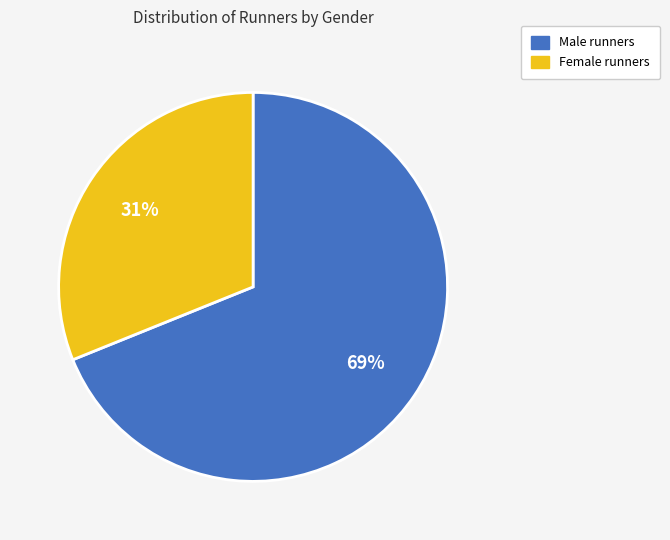

Is there any slice that represents more than half of the pie?

Yes